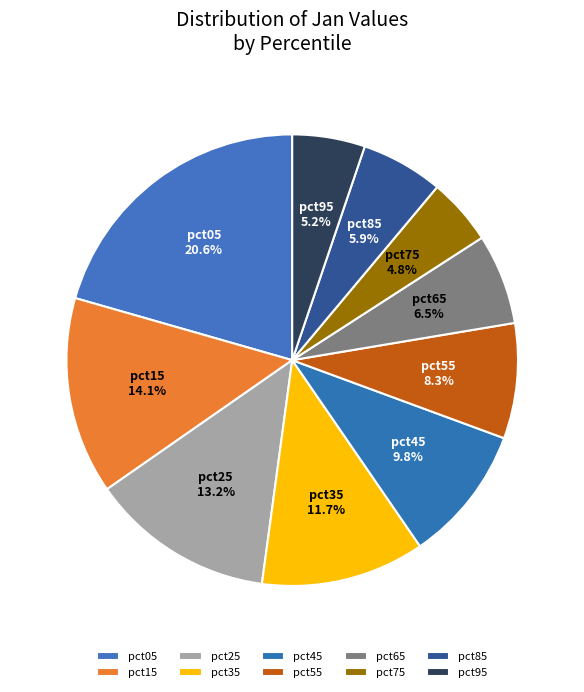

Combined, do pct35 and pct85 account for over 50%?

No